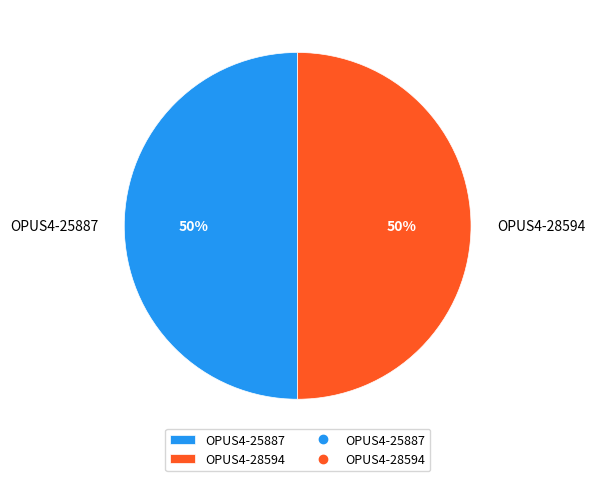

Approximately how many times larger is the value at OPUS4-28594 compared to OPUS4-25887?

1.0